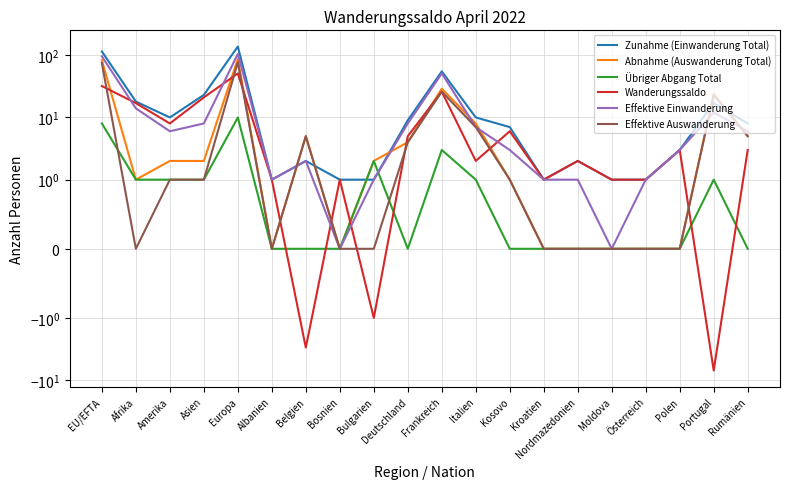

What is the greatest value displayed?

138